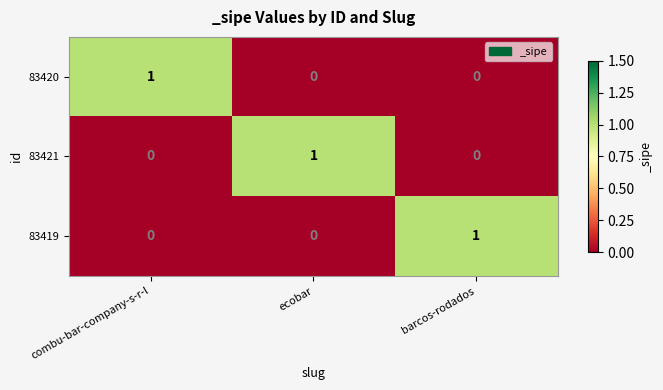

The value of 83419 at barcos-rodados is 1. True or false?

True